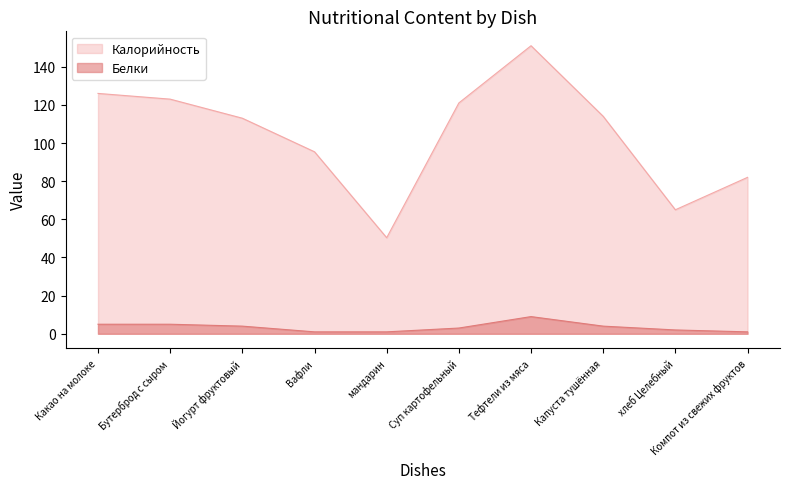

How many Белки values are between 1 and 5?

9